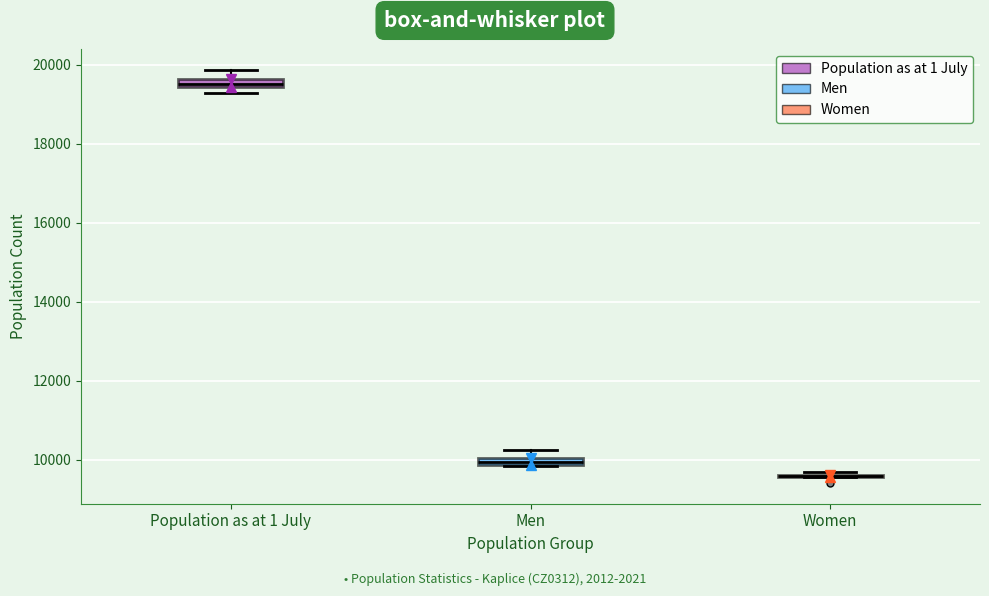

Where is the lower edge of the box for Men on the y-axis? The values are not printed on the chart, so give them approximately, as read against the axis.

9800